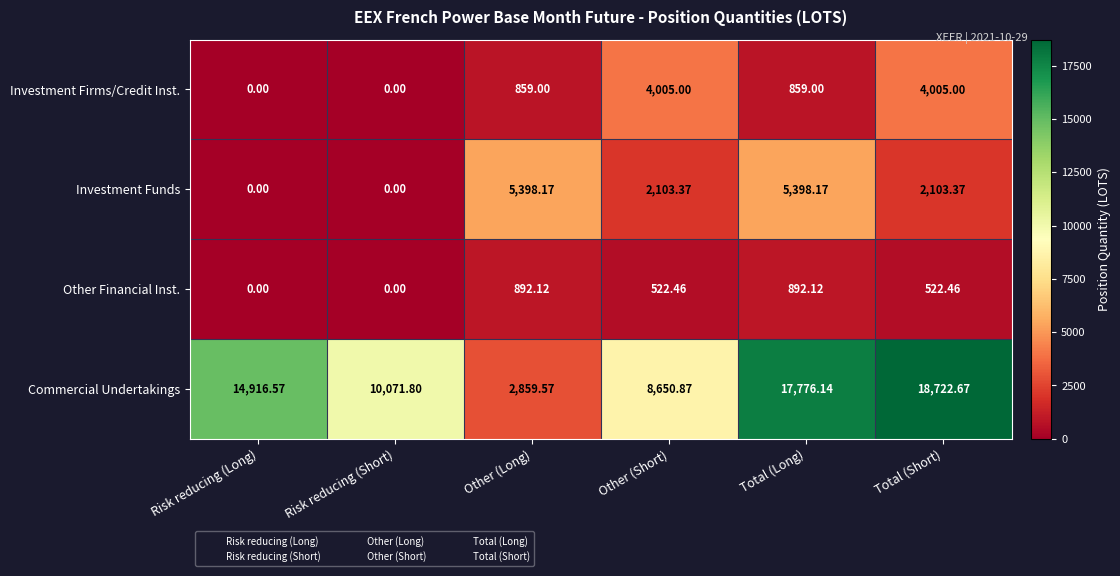

Which series has the largest total across all categories?

Commercial Undertakings